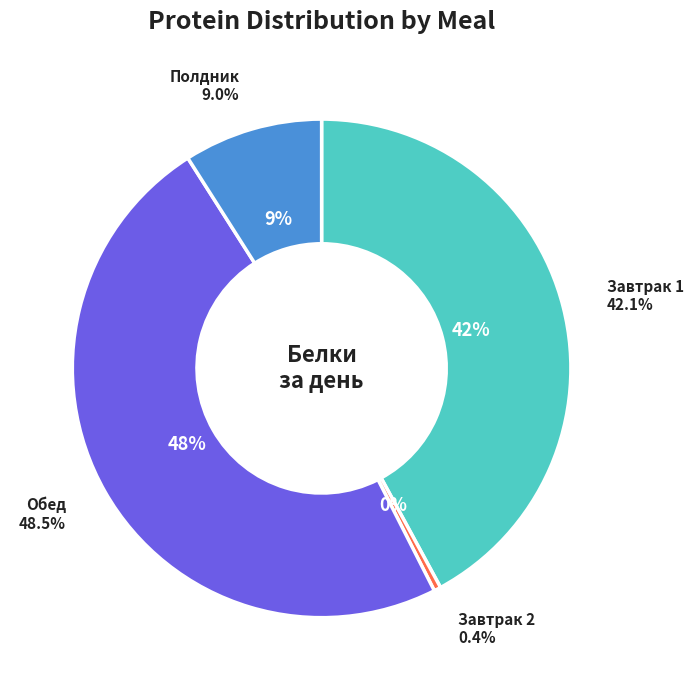

True or false: Полдник accounts for 9% of the total.

True